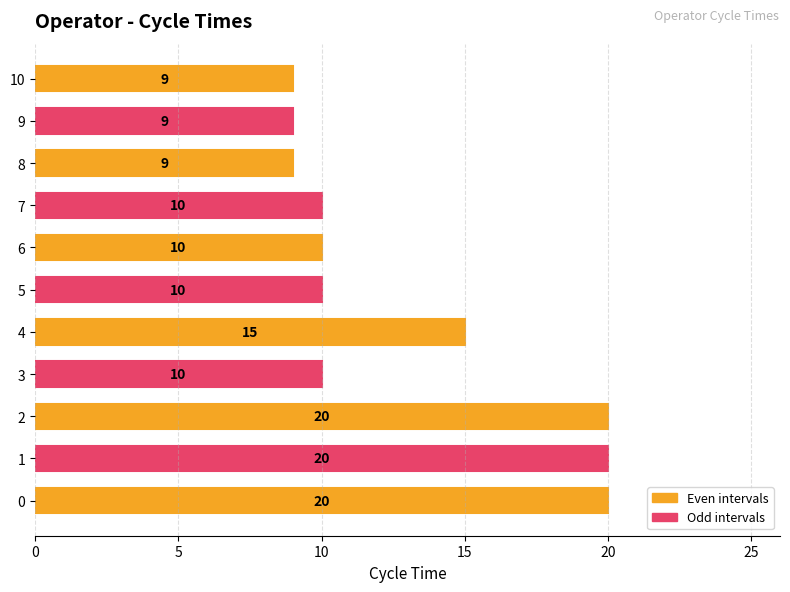

True or false: the data shows 14 at 5.

False